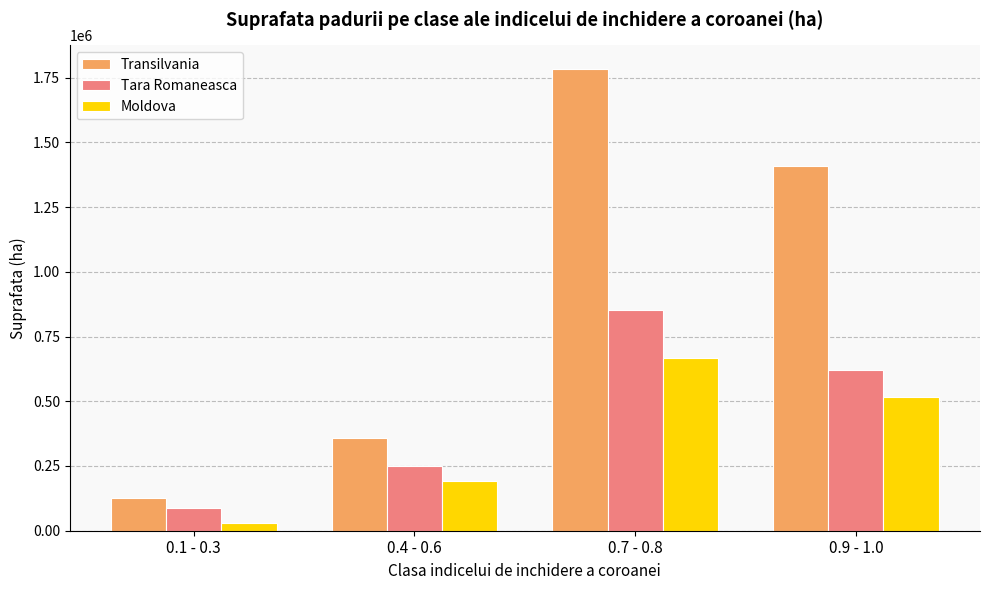

How many bars are there in total?

12